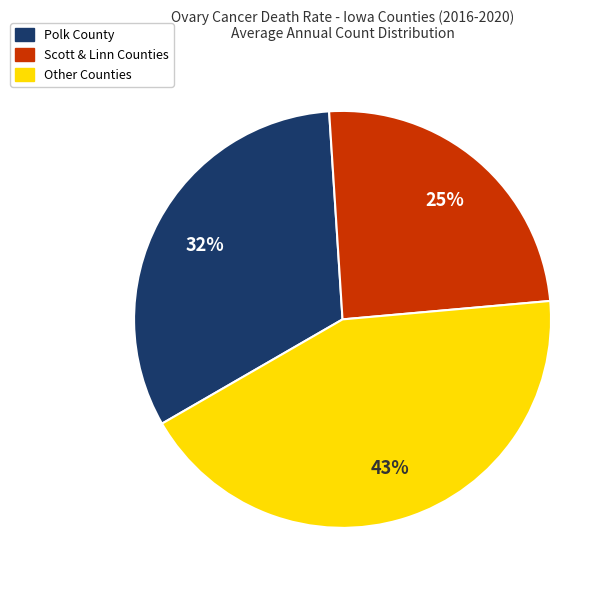

Count the number of slices in the pie.

3